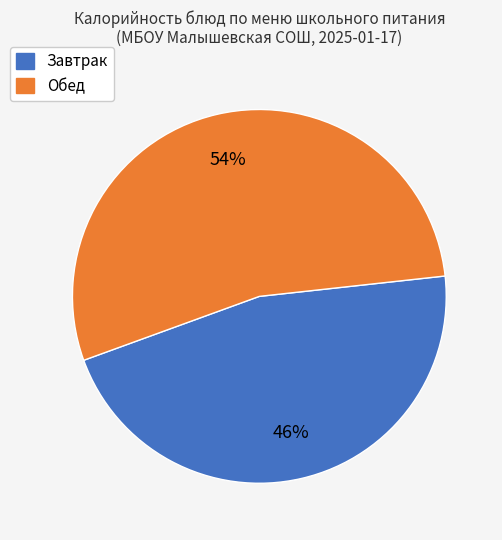

Is the sum of Завтрак and Обед greater than half?

Yes